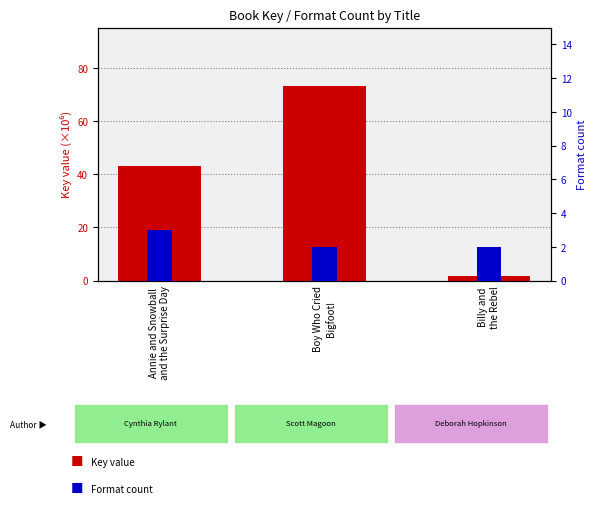

How many bars are there in total?

6